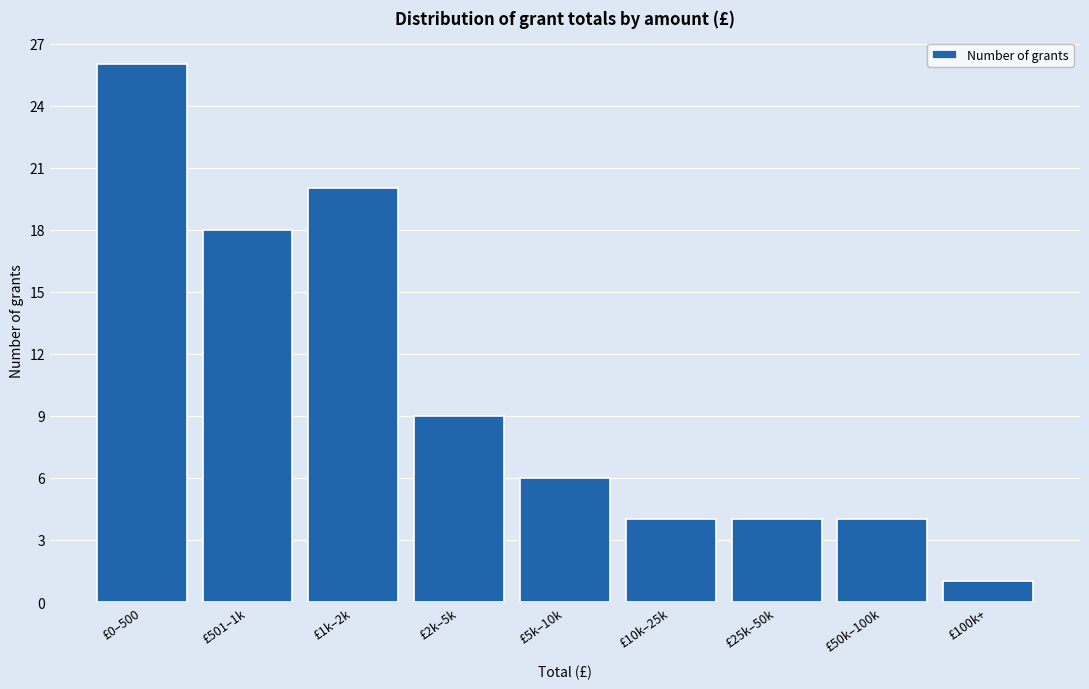

Reading right to left, what are all the values shown in this chart?

£100k+=1	£50k–100k=4	£25k–50k=4	£10k–25k=4	£5k–10k=6	£2k–5k=9	£1k–2k=20	£501–1k=18	£0–500=26